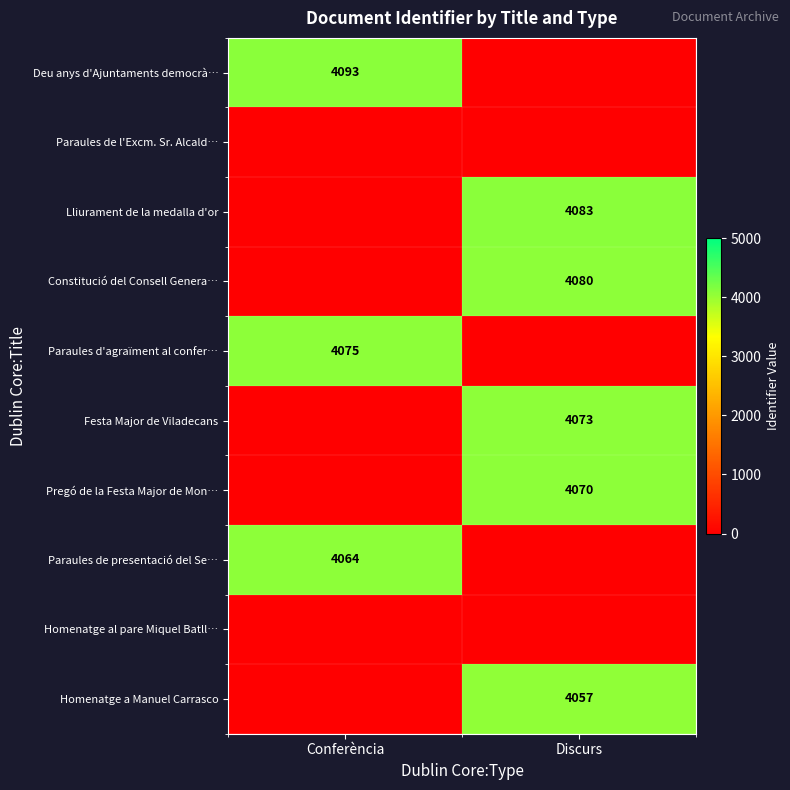

Between Discurs and Conferència, which is larger?

Conferència